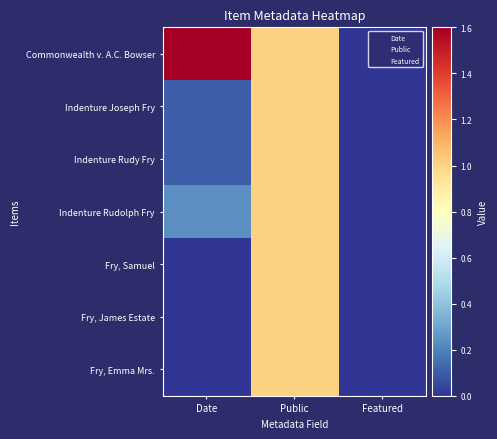

At Public, list the series in order from largest to smallest.

Commonwealth v. A.C. Bowser, Indenture Joseph Fry, Indenture Rudy Fry, Indenture Rudolph Fry, Fry, Samuel, Fry, James Estate, Fry, Emma Mrs.